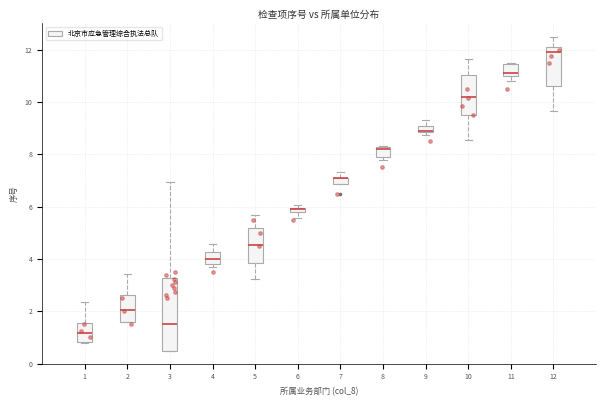

Comparing the boxes themselves (not the whiskers), which one is the tallest?

3